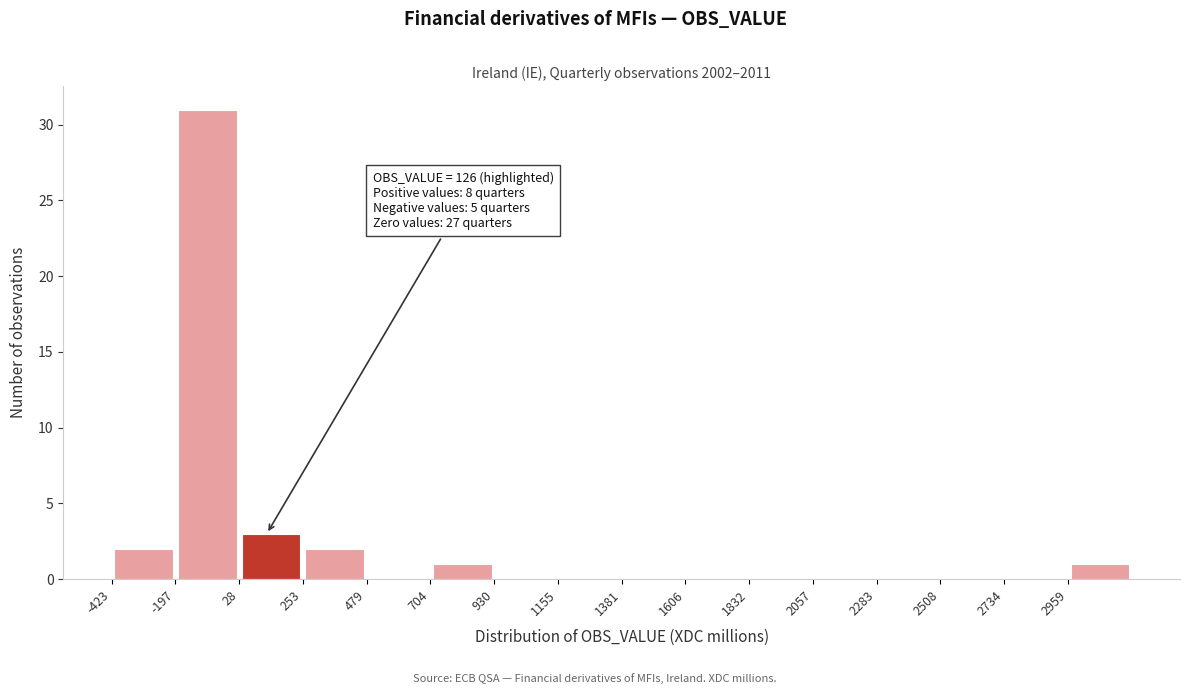

Which range on the x-axis has the tallest bar?

-200 to 50